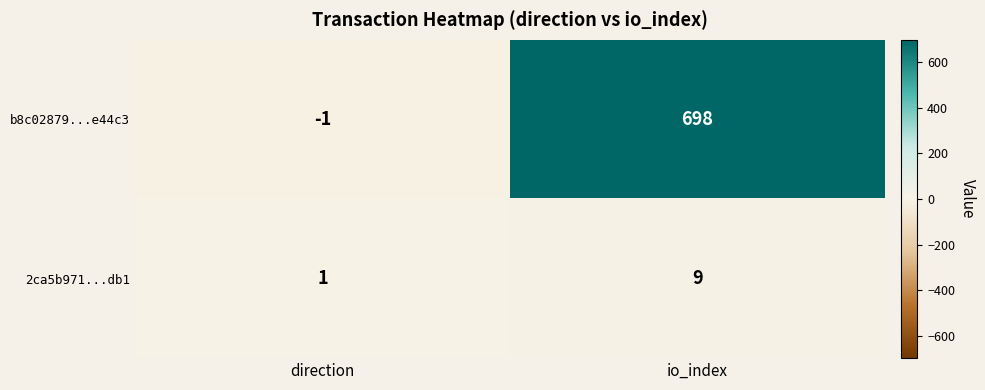

At which label is b8c02879...e44c3 closest to 348?

direction